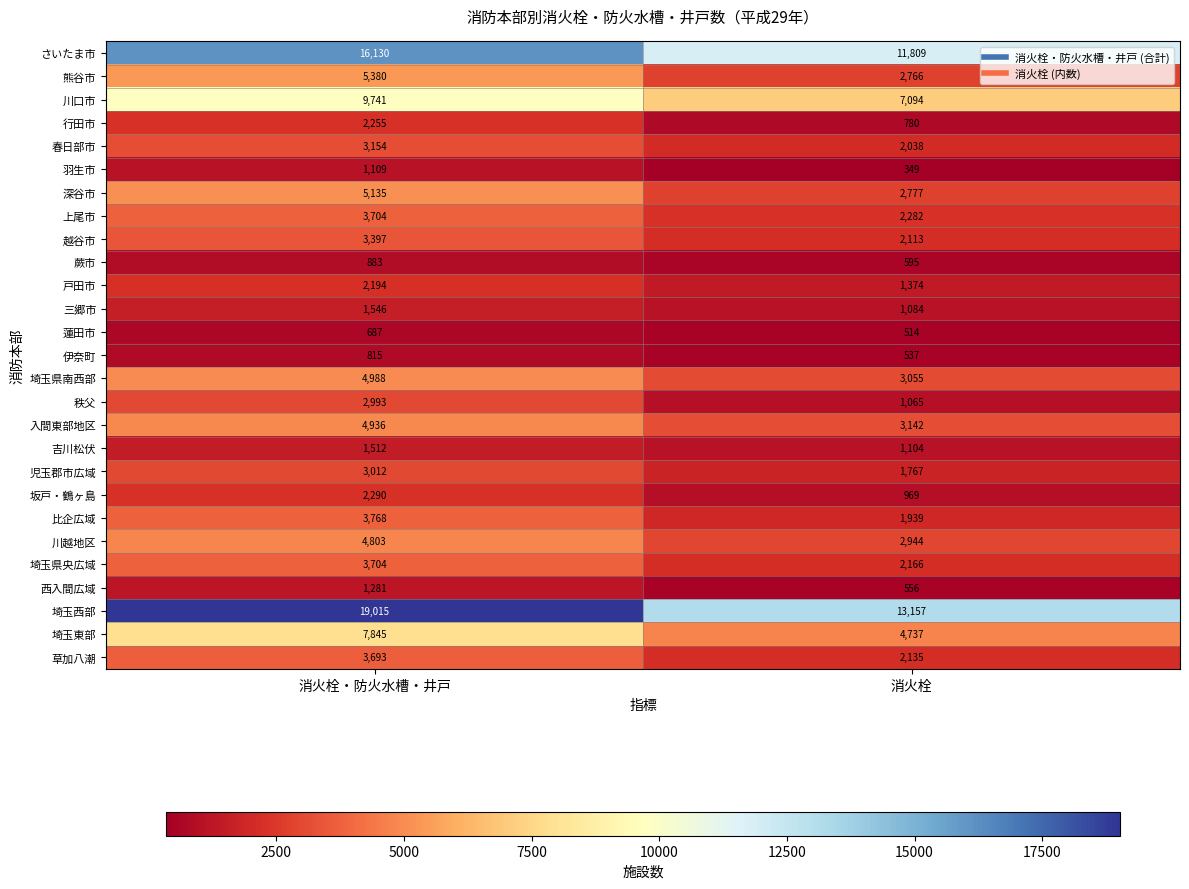

How many series are shown in this chart?

27